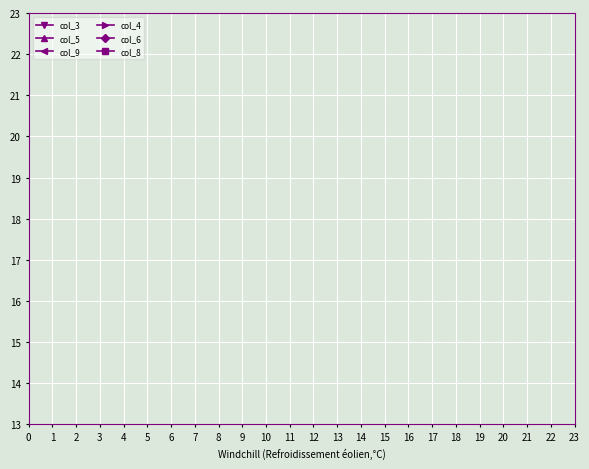

What is the approximate value of col_4 at 7?

8